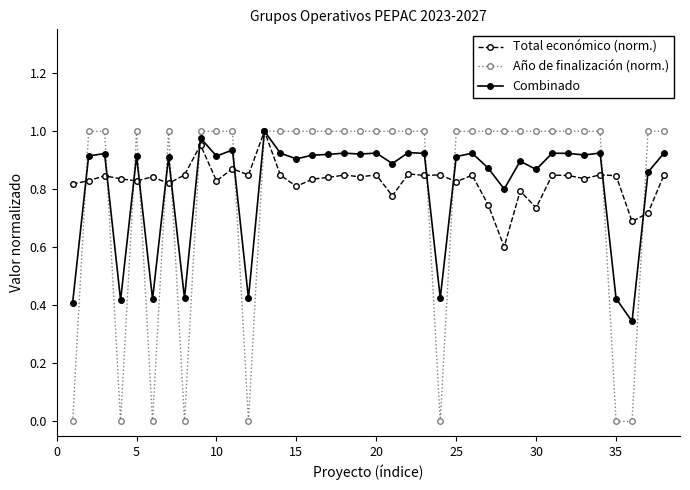

True or false: Total económico (norm.) has more than 0 interior local peaks.

True